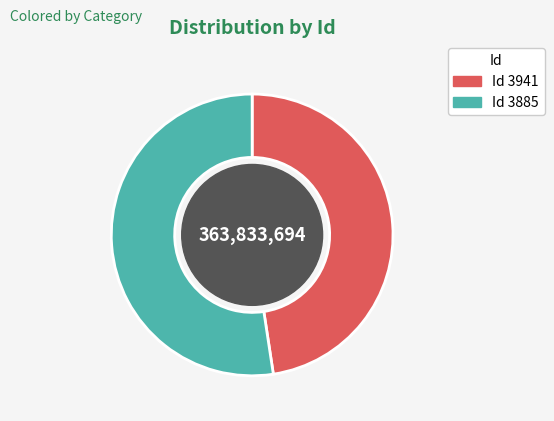

How many segments does this pie chart have?

2